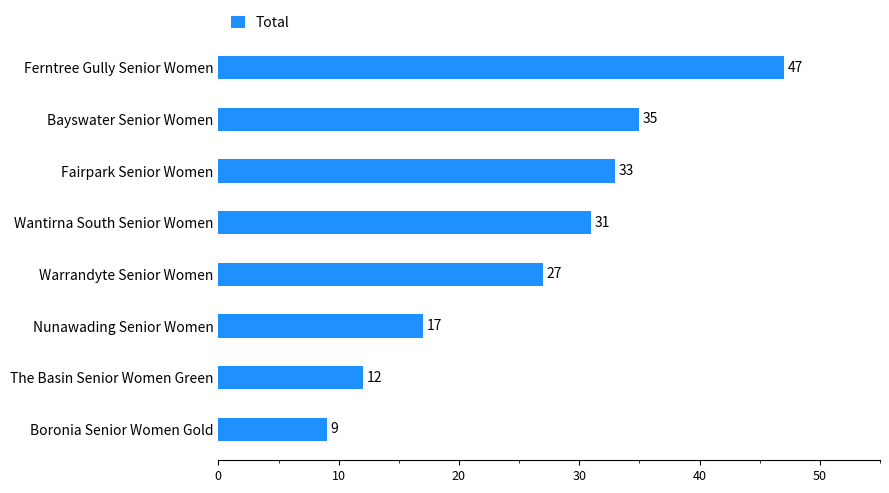

Rank the categories by value from highest to lowest.

Ferntree Gully Senior Women, Bayswater Senior Women, Fairpark Senior Women, Wantirna South Senior Women, Warrandyte Senior Women, Nunawading Senior Women, The Basin Senior Women Green, Boronia Senior Women Gold